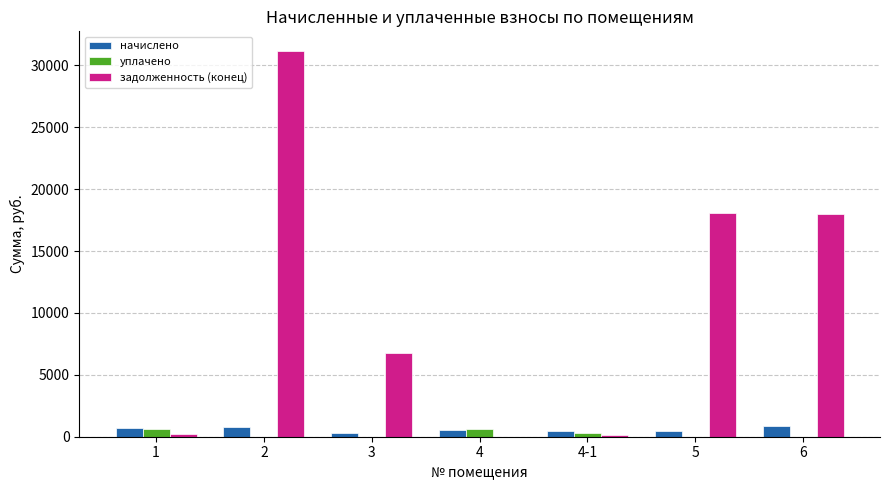

Which series has the largest total across all categories?

задолженность (конец)